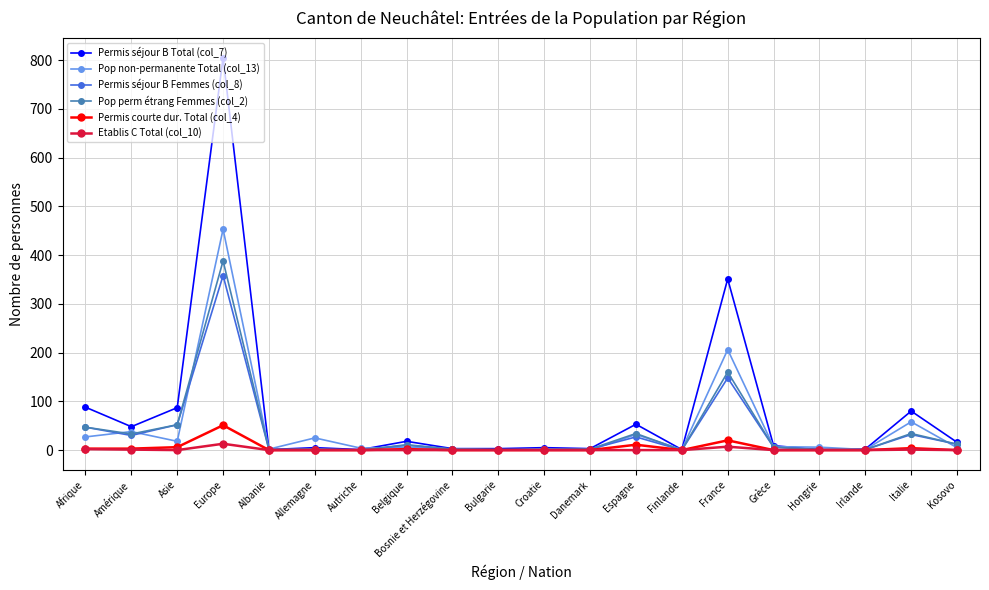

What is the label of the 16th point from the left?

Grèce